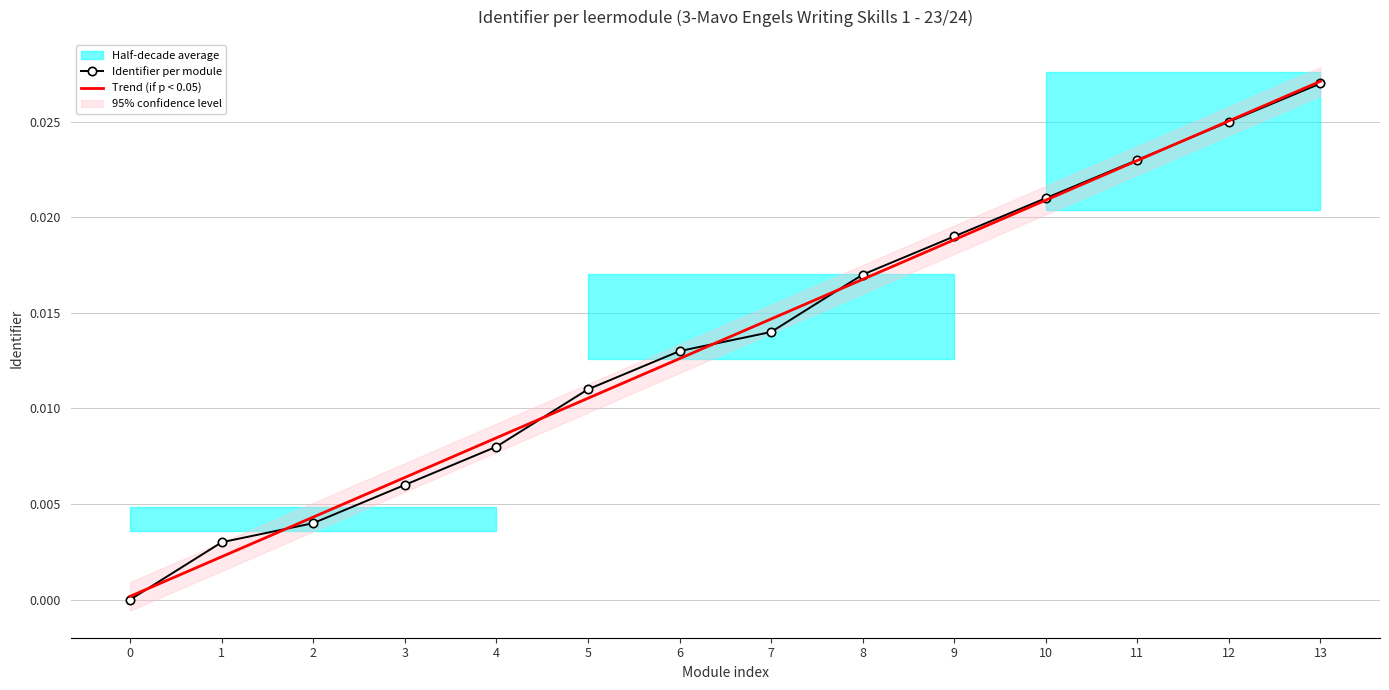

Which series changed the most between 2 and 5?

Identifier per module